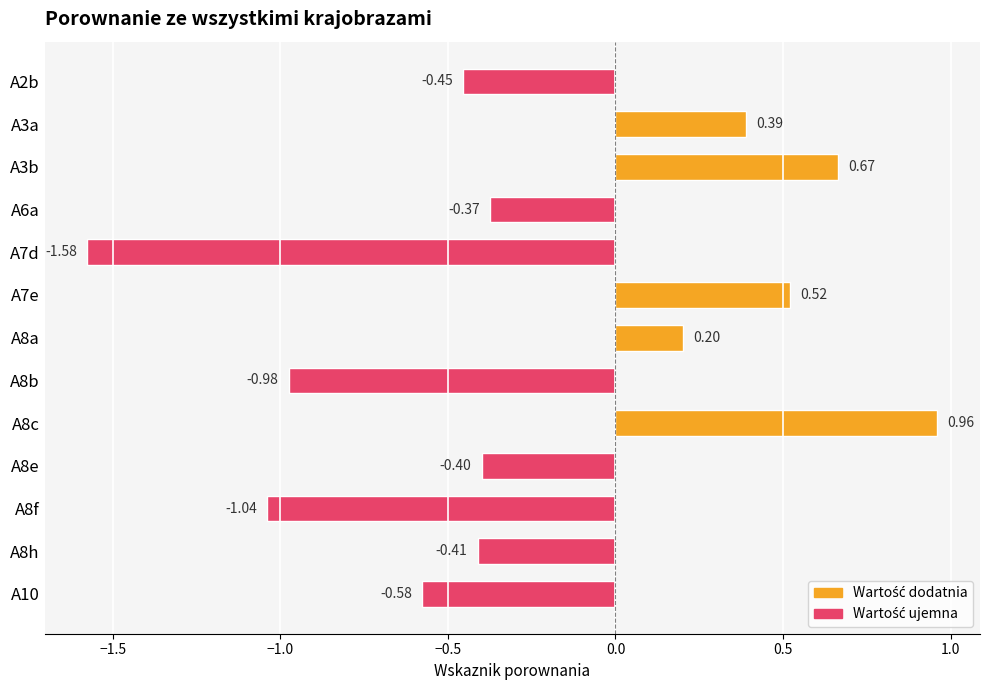

What is the difference between the second highest and minimum values?

2.2